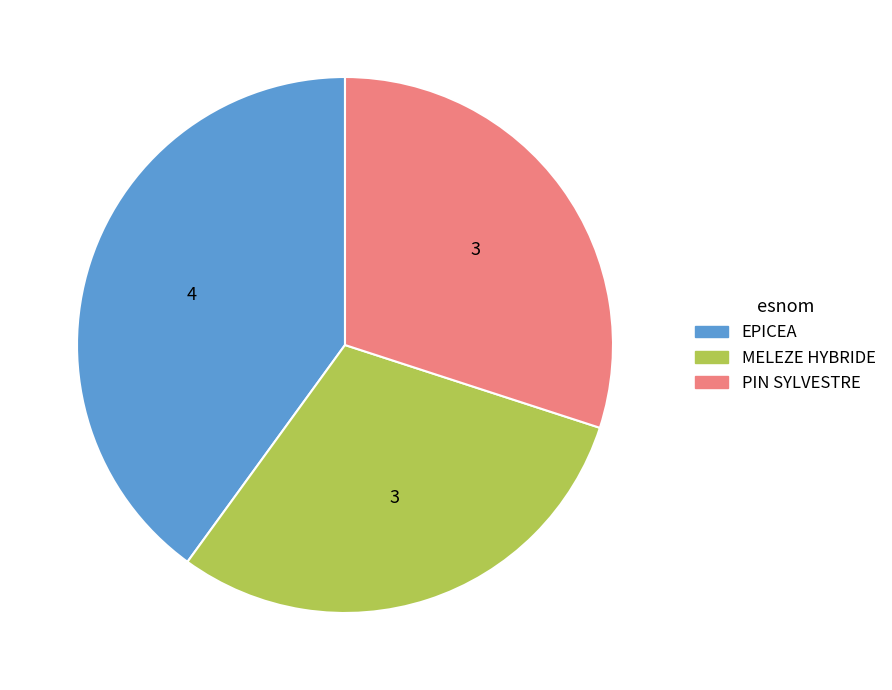

Do PIN SYLVESTRE and EPICEA together represent more than half of the pie?

Yes